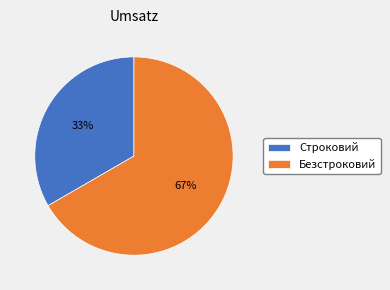

Approximately how many times larger is the value at Безстроковий compared to Строковий?

2.0